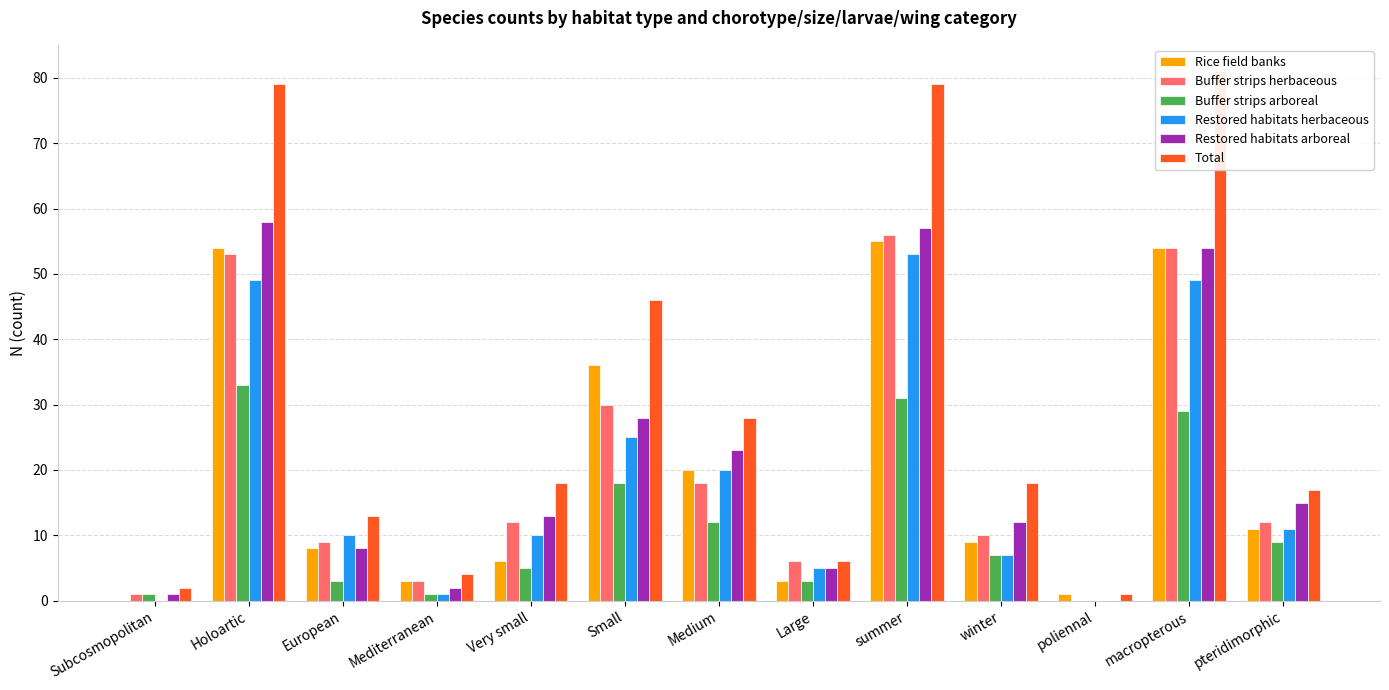

Which has a higher value, Very small or Medium?

Medium